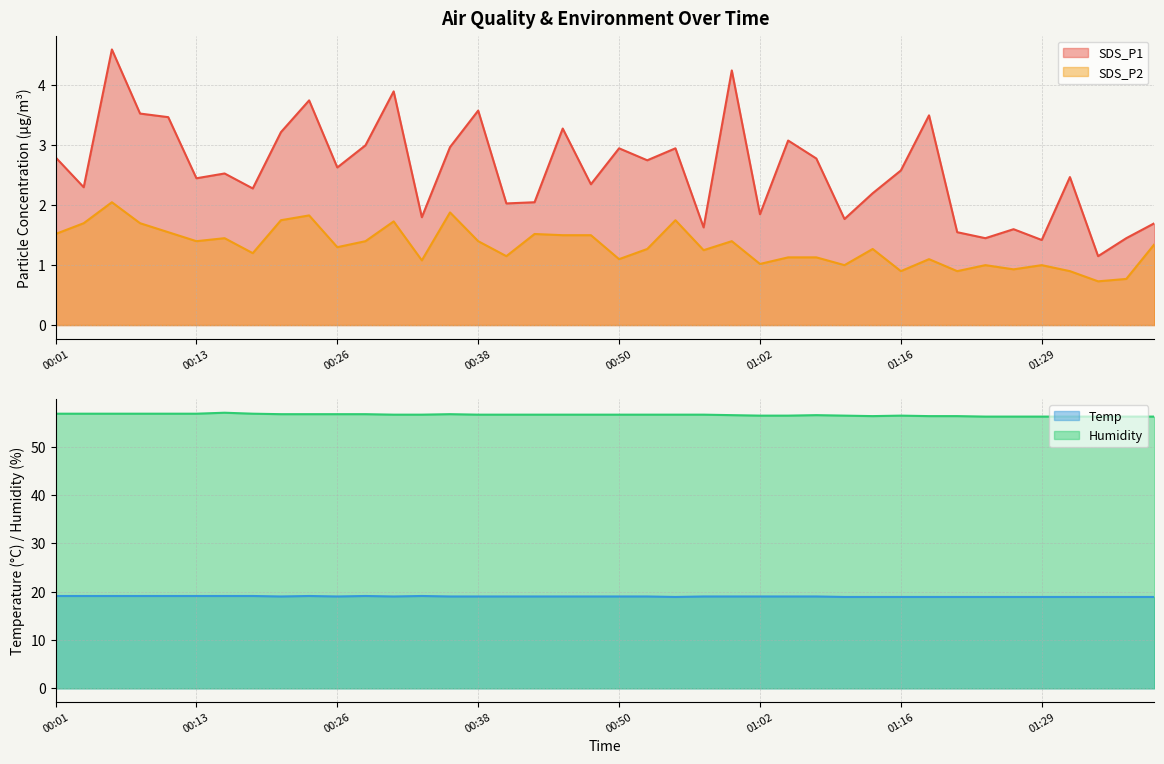

What is the sum of the Temp values at 00:04 and 00:40?

38.1